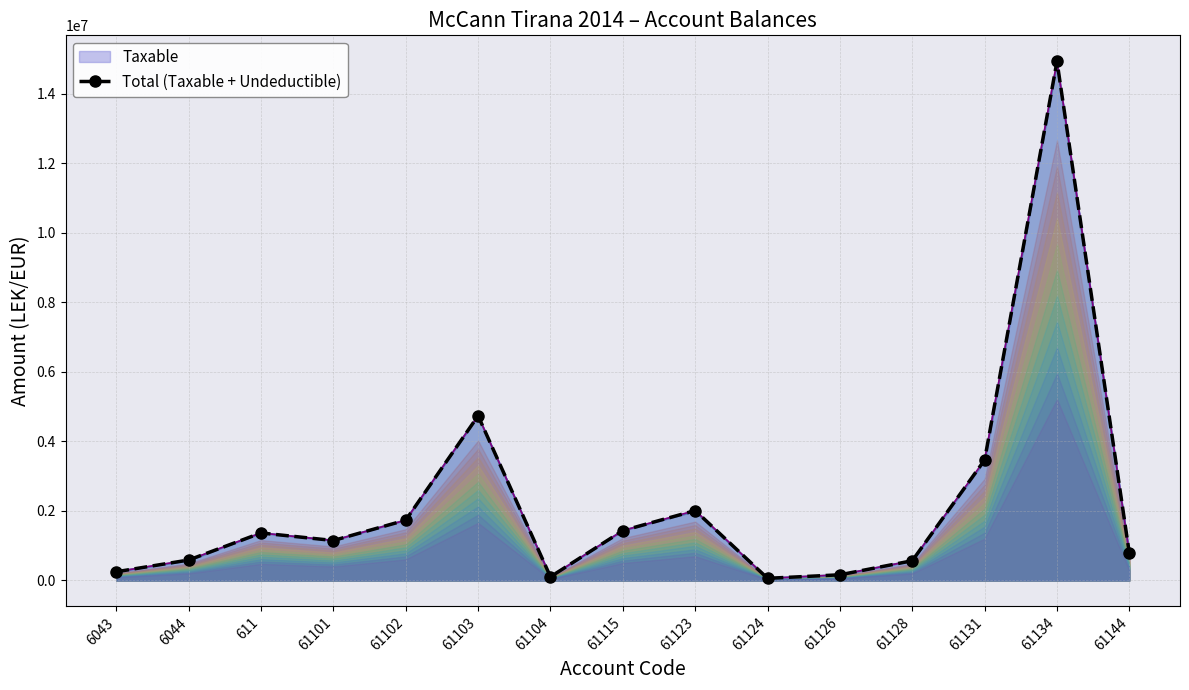

What position from the left is 61102?

5